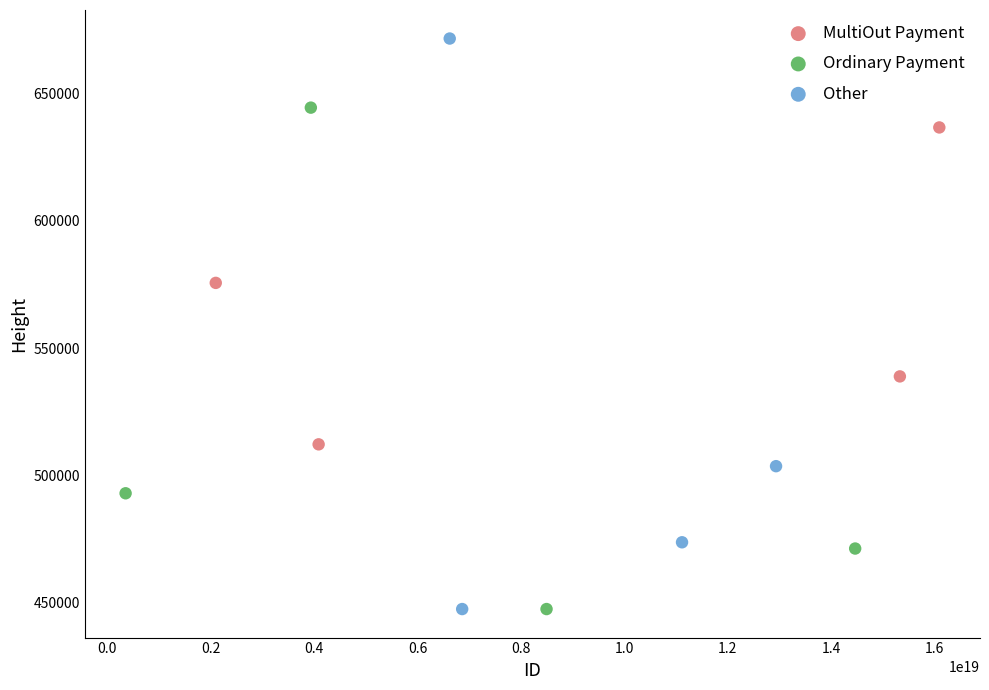

Which series reaches the maximum Y coordinate?

Other